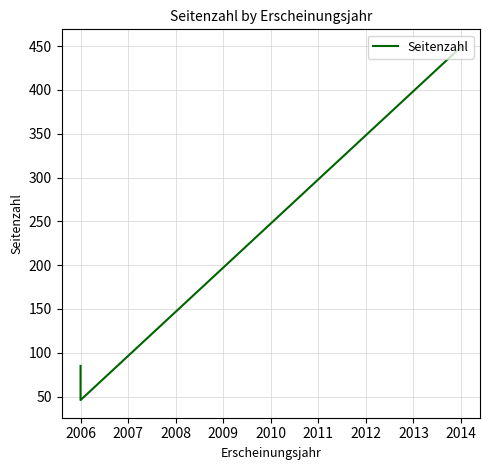

Which has a higher value, 2006 or 2007?

2007